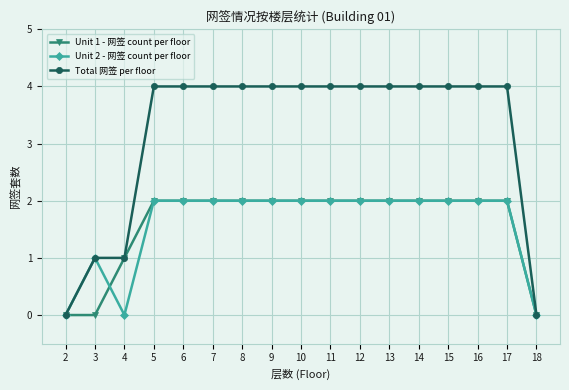

What is the difference between the second highest and minimum values in the Unit 1 - 网签 count per floor series?

2